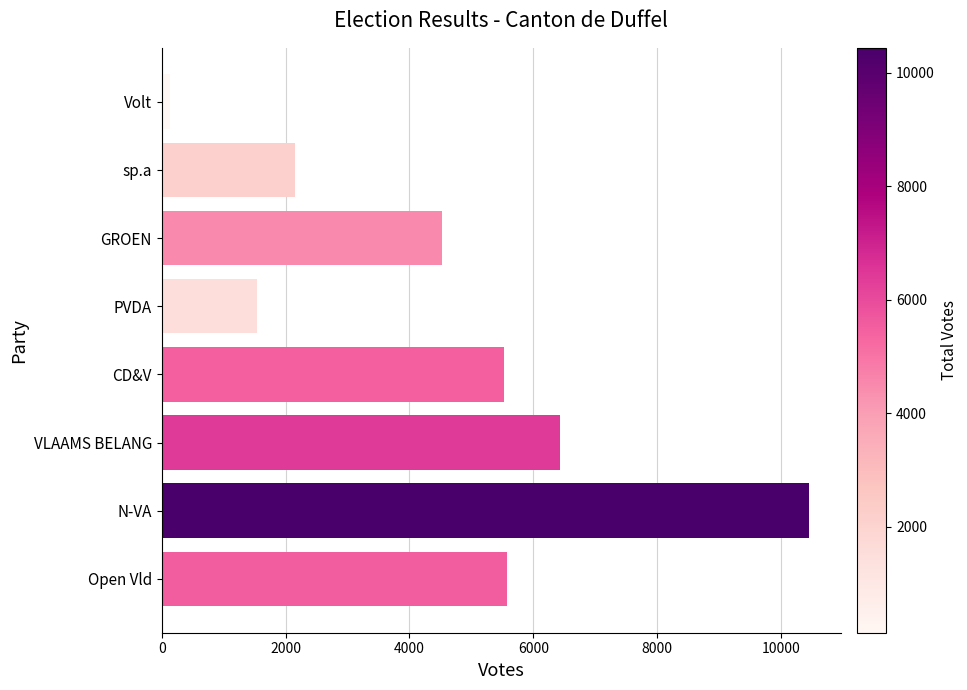

Does the chart contain stacked bars?

No